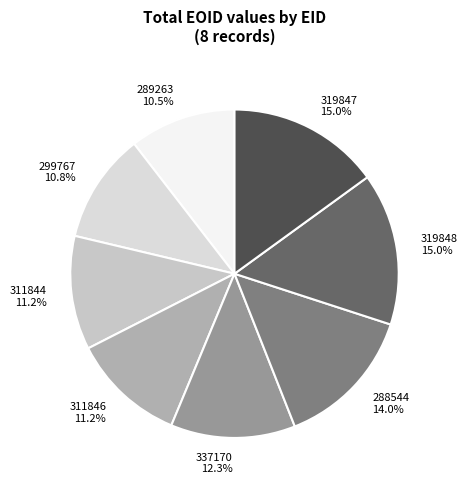

Is there any slice that represents more than half of the pie?

No